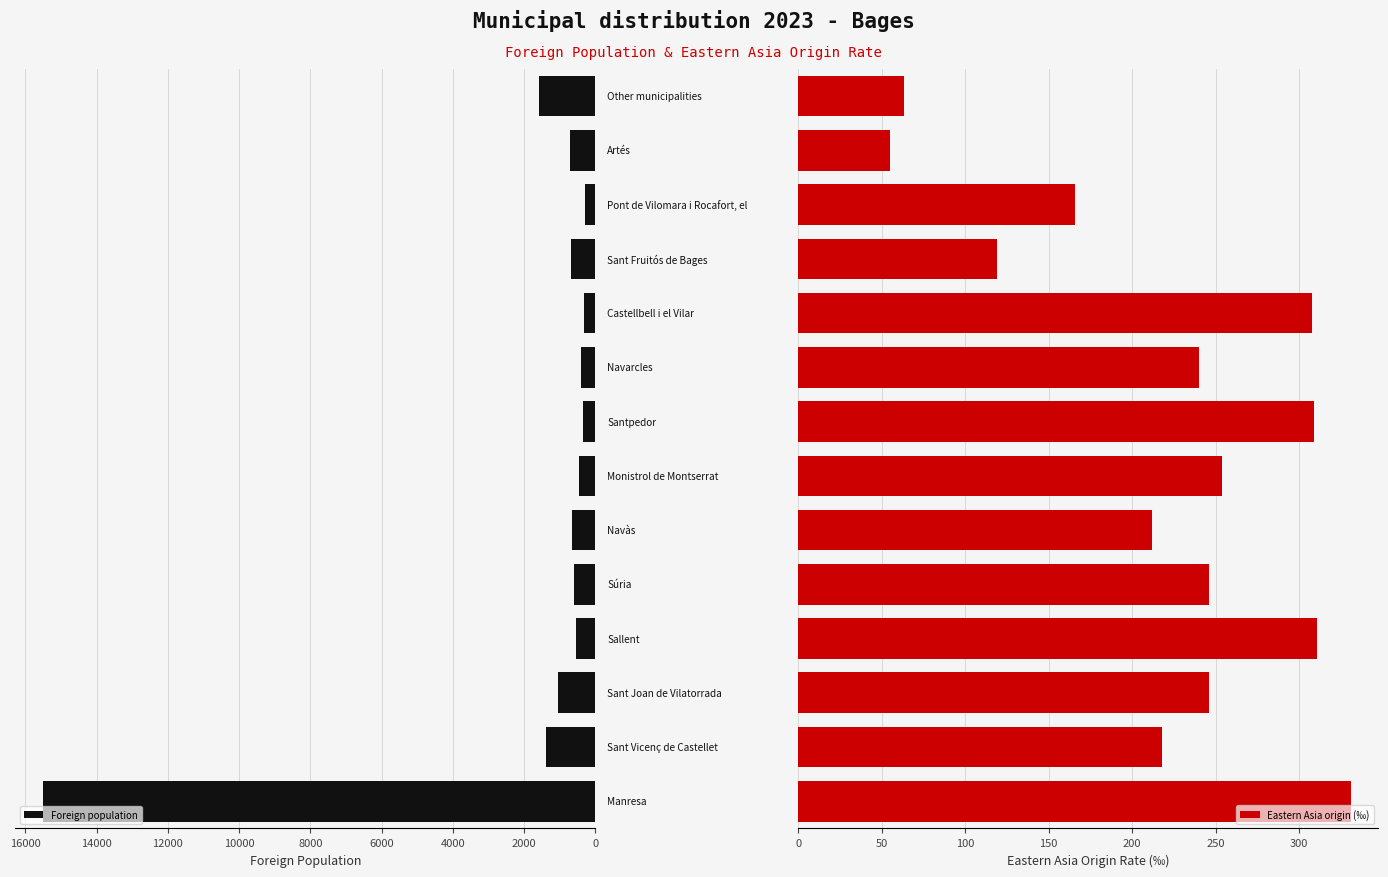

How many distinct data groups are displayed?

2